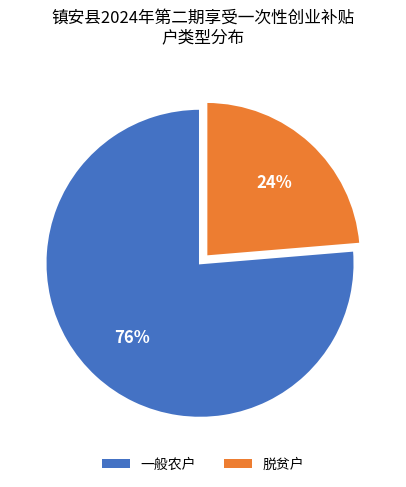

True or false: 一般农户 accounts for 76% of the total.

True